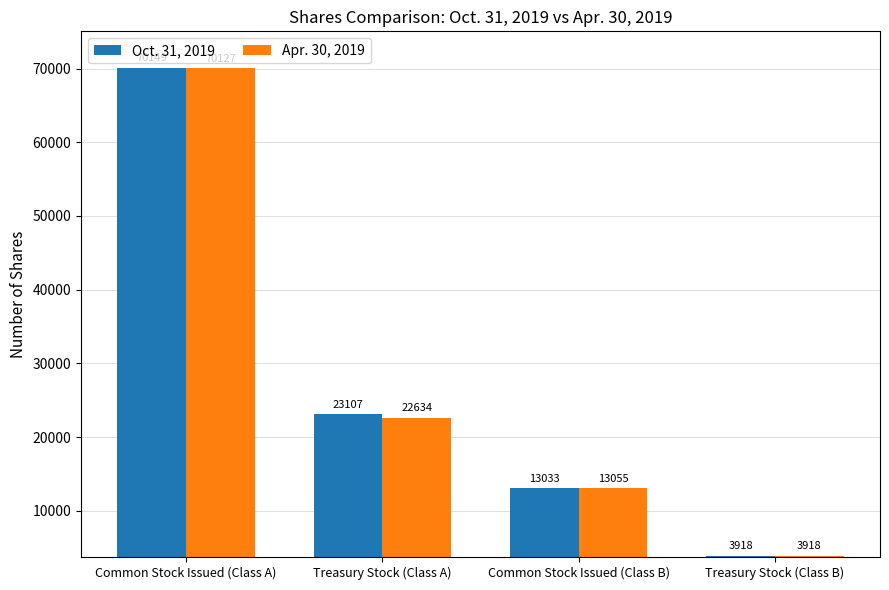

What position from the left is Common Stock Issued (Class A)?

1